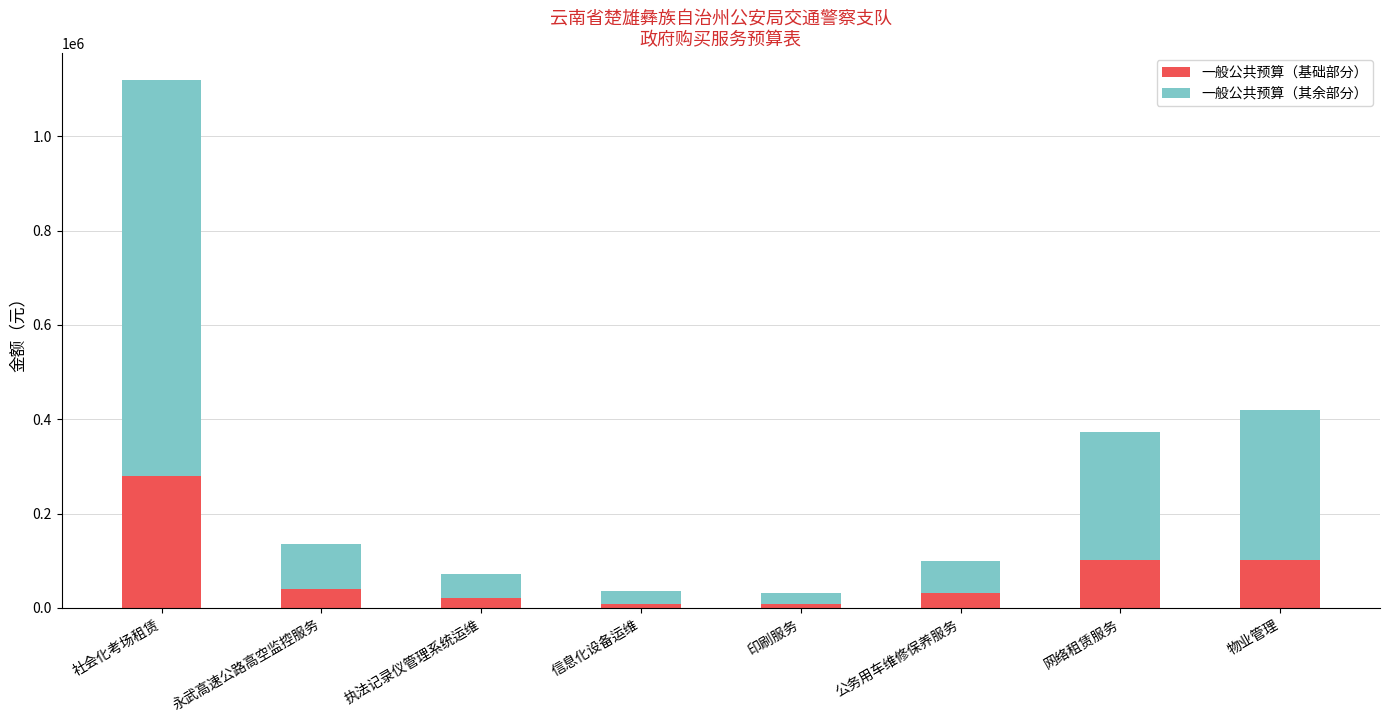

The 一般公共预算（基础部分） series shows 40770.0 at 永武高速公路高空监控服务. True or false?

True